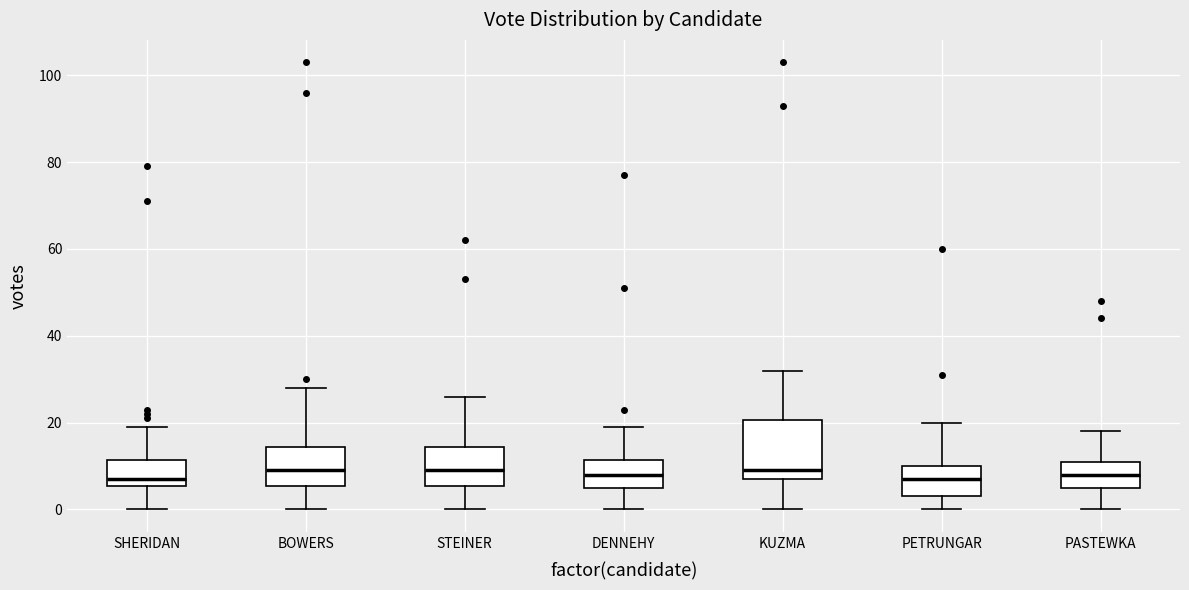

Where does the lower whisker of the box for SHERIDAN end on the y-axis? The values are not printed on the chart, so give them approximately, as read against the axis.

0